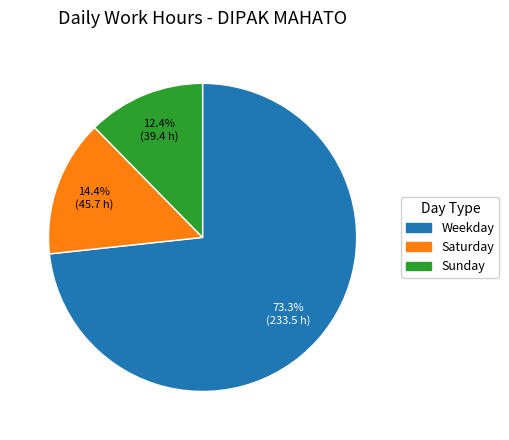

Does any single category account for the majority?

Yes